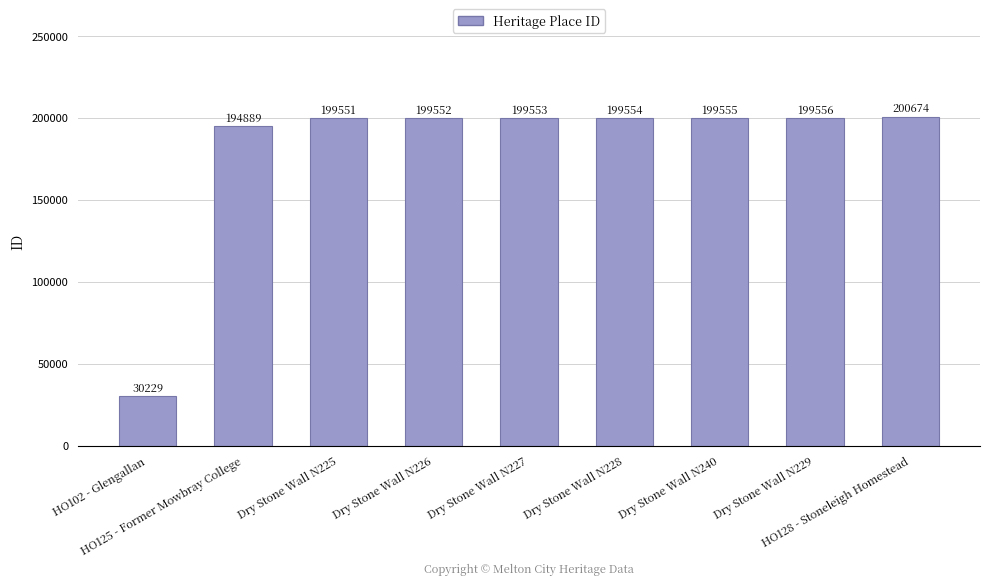

What is the value of the 9th bar from the left?

200674